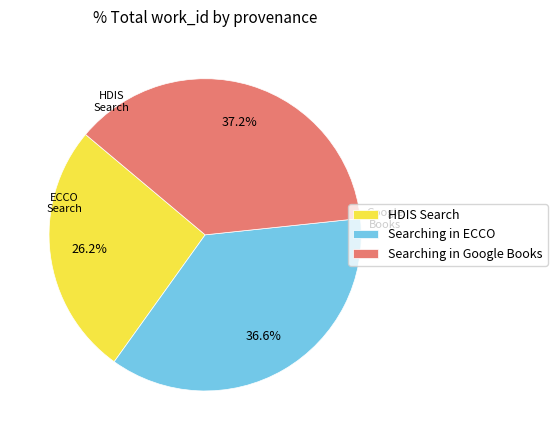

What is the ratio of the value at Searching in Google Books to the value at HDIS Search?

1.4